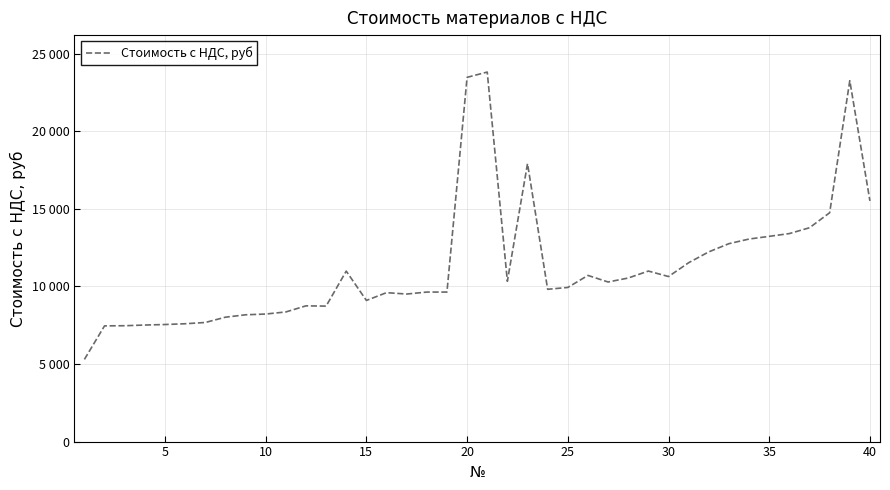

Does the chart have visible grid lines?

Yes